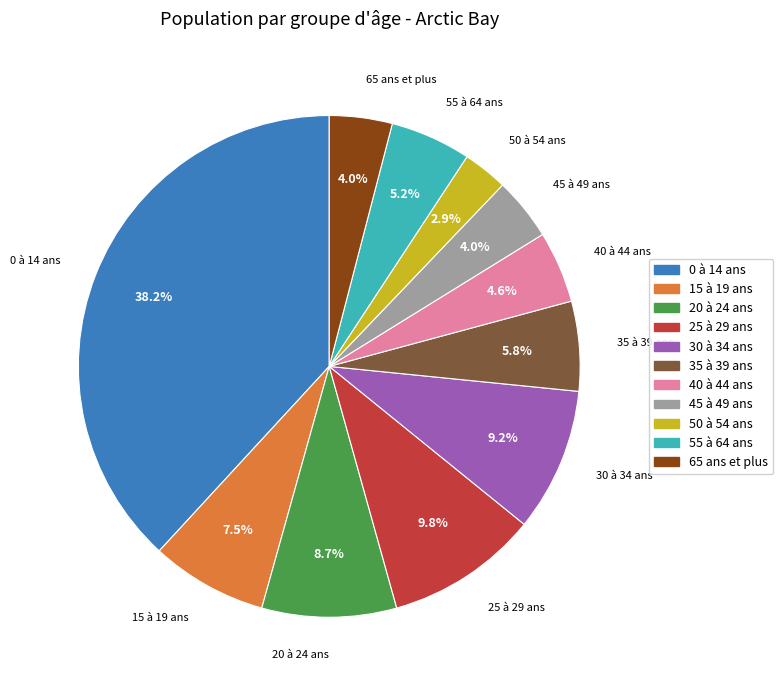

To the nearest percent, what is the difference between the largest and smallest slice percentages?

35%